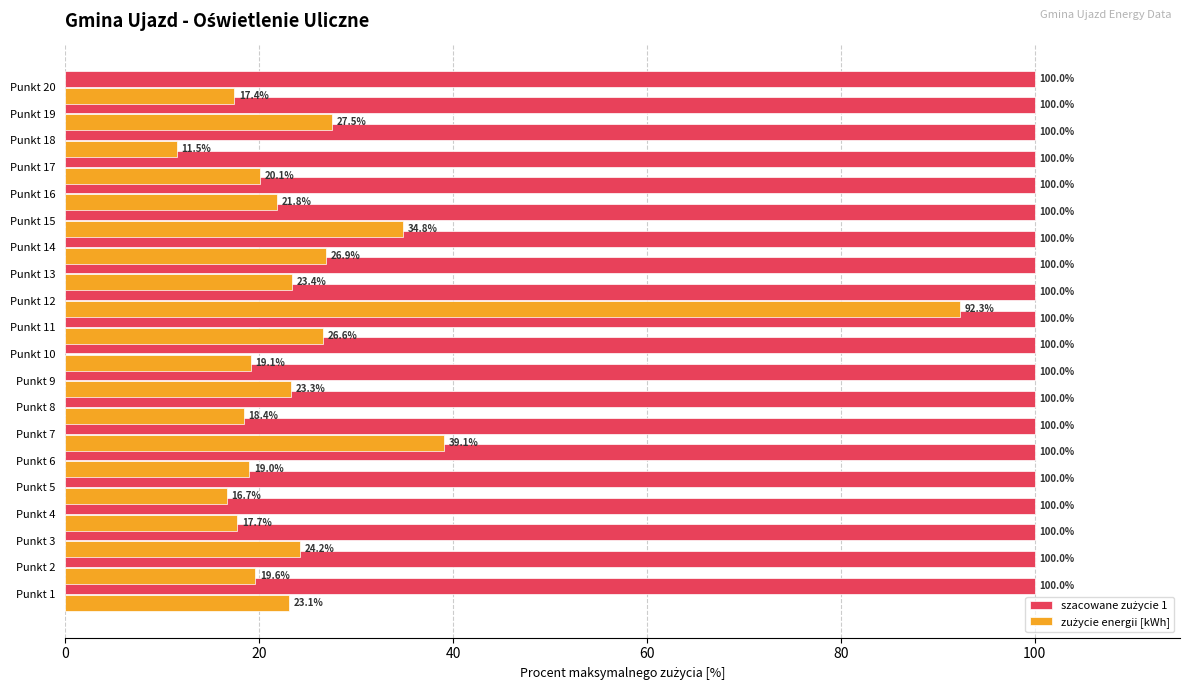

What is the spread (max minus min) of values at Punkt 5?

83.3